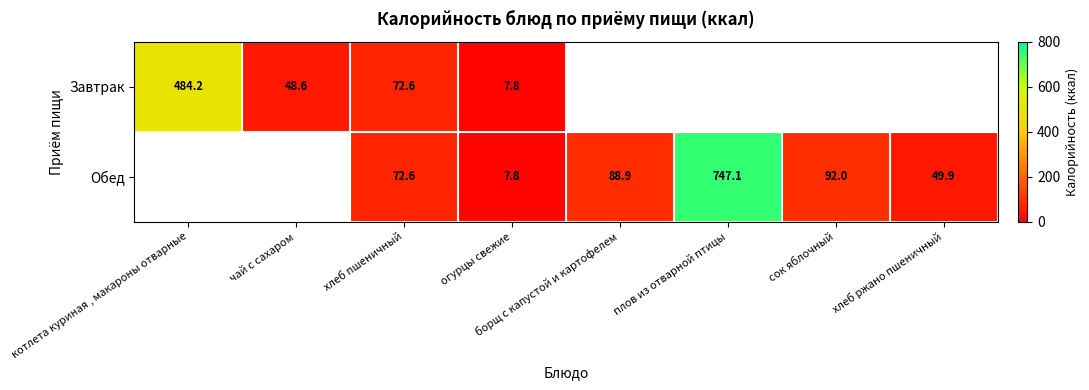

Which has a higher value, борщ с капустой и картофелем or котлета куриная , макароны отварные?

котлета куриная , макароны отварные